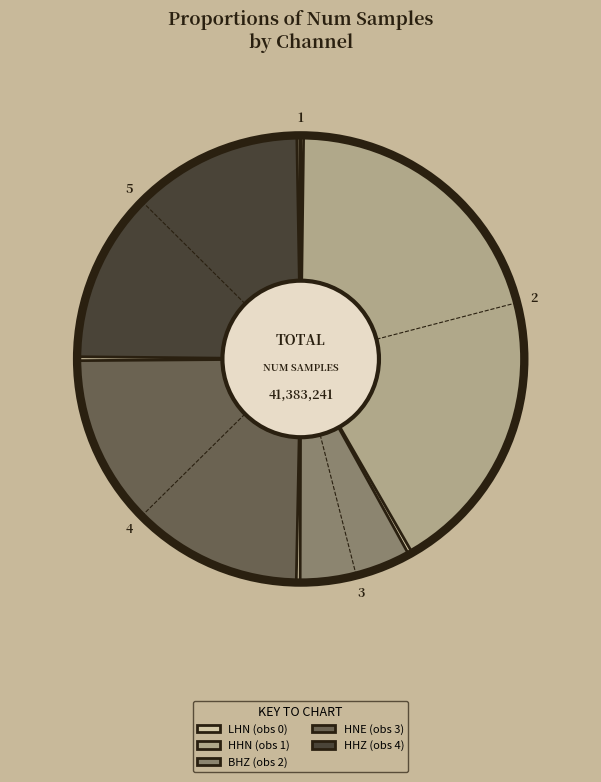

Approximately how many times larger is the value at HHN (obs 1) compared to LHN (obs 0)?

200.0